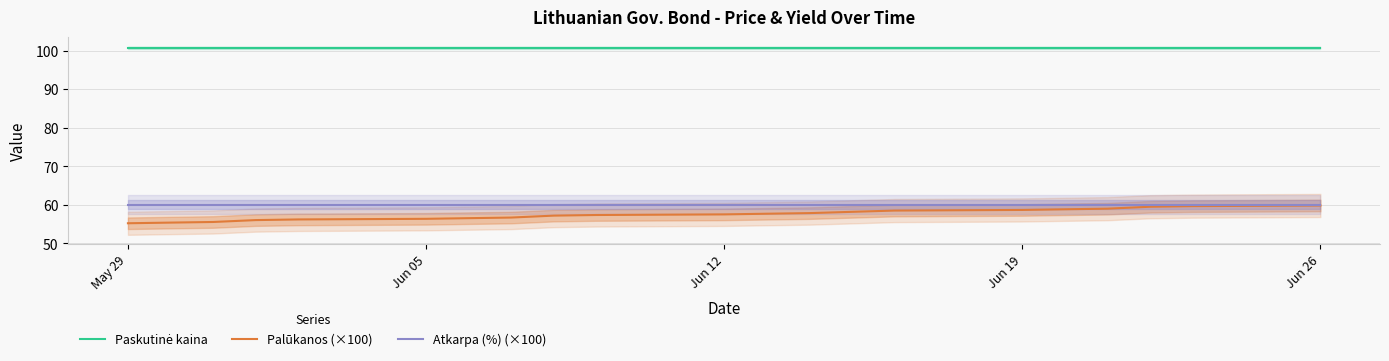

What is the minimum value for Paskutinė kaina?

100.7